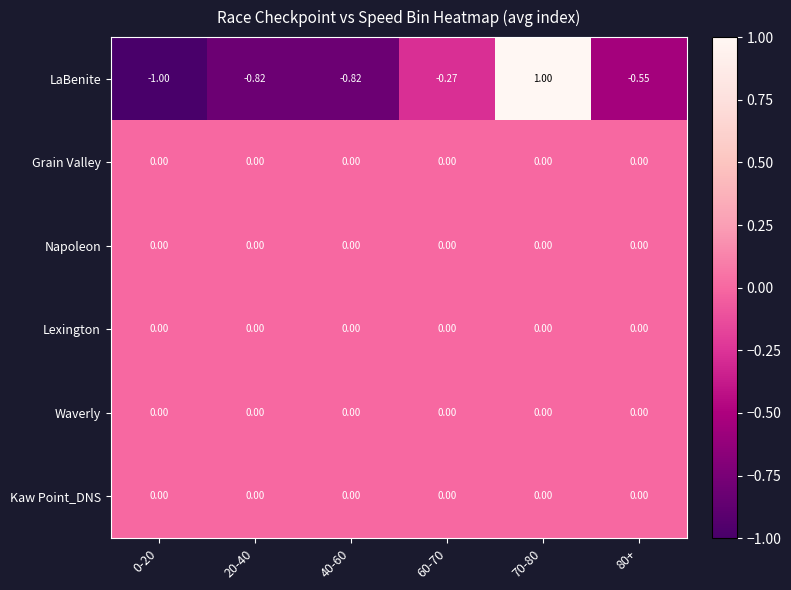

Which series has the widest spread of values?

LaBenite